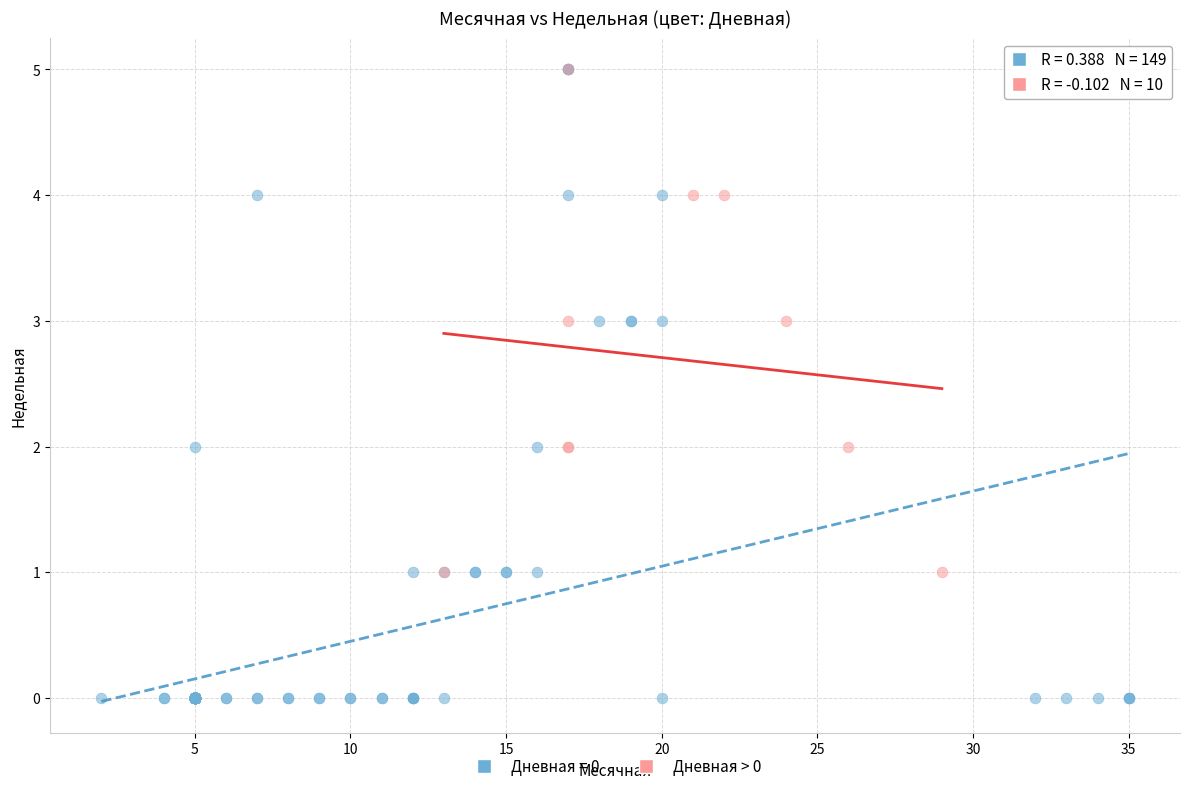

Which series contains the lowest Y value?

Дневная = 0